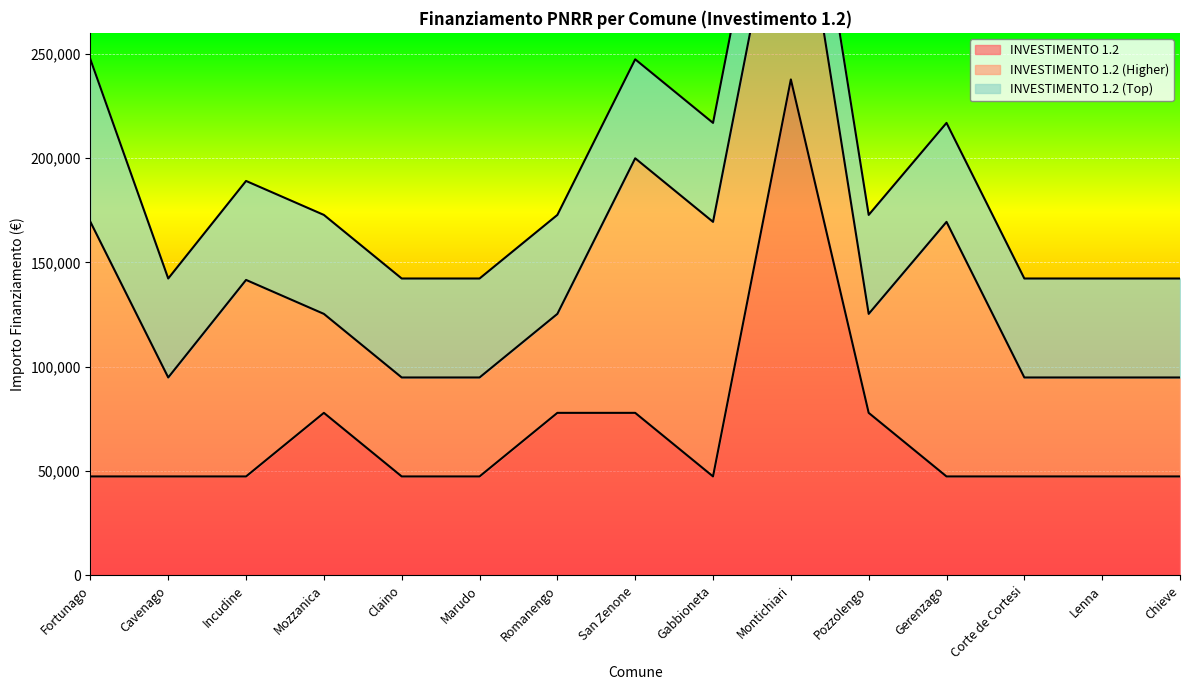

Reading left to right, what are all the values shown in this chart?

INVESTIMENTO 1.2: Fortunago=47427	Cavenago=47427	Incudine=47427	Mozzanica=77897	Claino=47427	Marudo=47427	Romanengo=77897	San Zenone=77897	Gabbioneta=47427	Montichiari=237681	Pozzolengo=77897	Gerenzago=47427	Corte de Cortesi=47427	Lenna=47427	Chieve=47427
INVESTIMENTO 1.2 (Higher): Fortunago=121992	Cavenago=47427	Incudine=94172	Mozzanica=47427	Claino=47427	Marudo=47427	Romanengo=47427	San Zenone=121992	Gabbioneta=121992	Montichiari=121992	Pozzolengo=47427	Gerenzago=121992	Corte de Cortesi=47427	Lenna=47427	Chieve=47427
INVESTIMENTO 1.2 (Top): Fortunago=77897	Cavenago=47427	Incudine=47427	Mozzanica=47427	Claino=47427	Marudo=47427	Romanengo=47427	San Zenone=47427	Gabbioneta=47427	Montichiari=47427	Pozzolengo=47427	Gerenzago=47427	Corte de Cortesi=47427	Lenna=47427	Chieve=47427